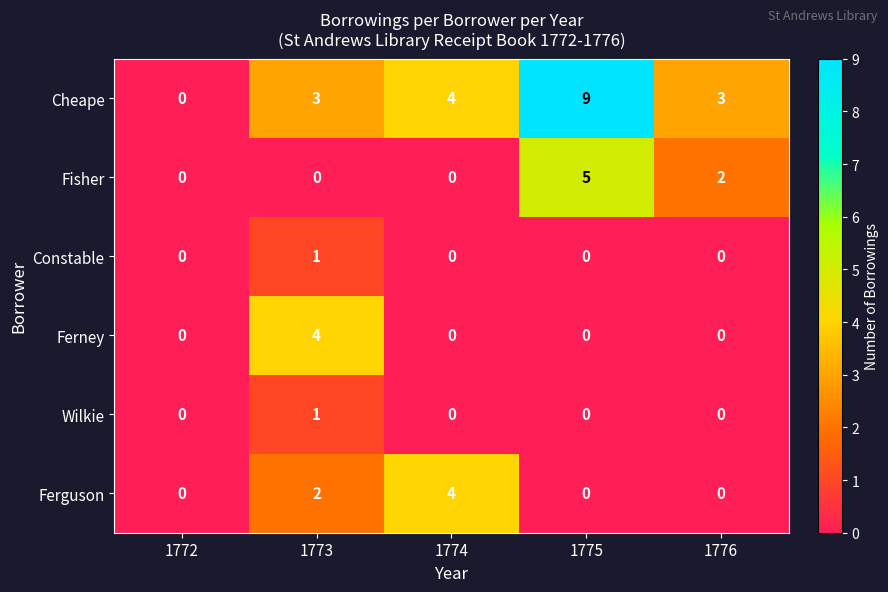

At which category is the sum across all series the highest?

1775